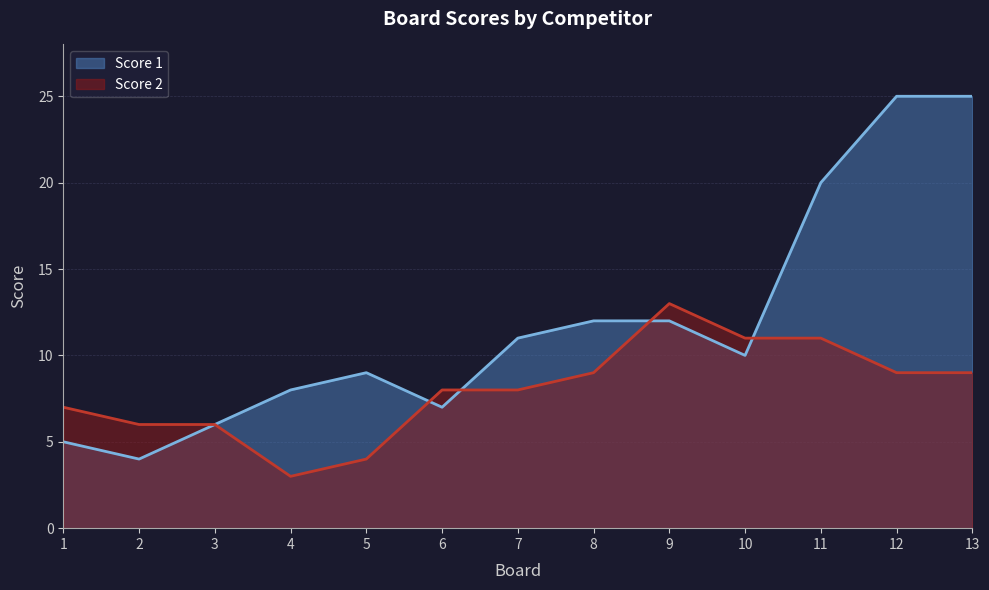

At 13, list the series in order from smallest to largest.

Score 2, Score 1